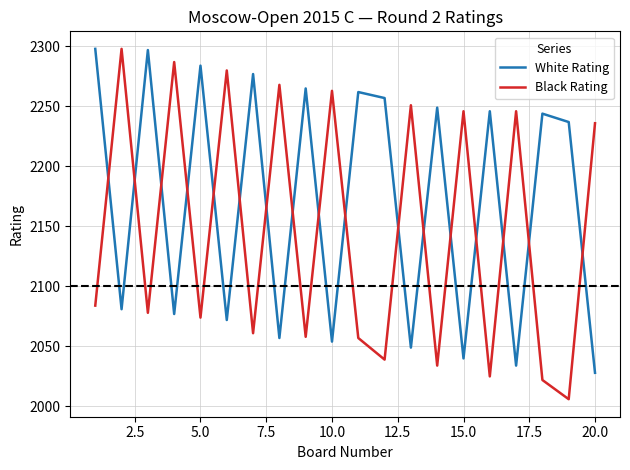

Which series ends up on top after the final intersection of Black Rating and White Rating?

Black Rating